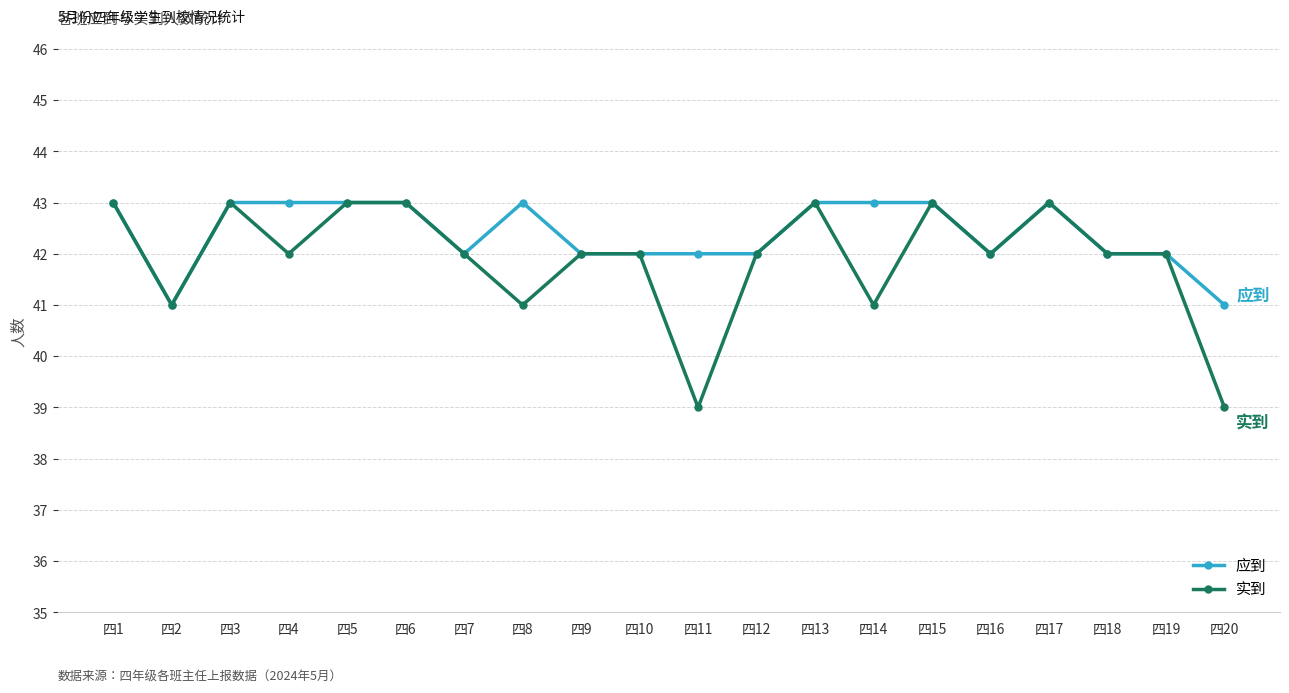

The 实到 series shows 14 at 四12. True or false?

False